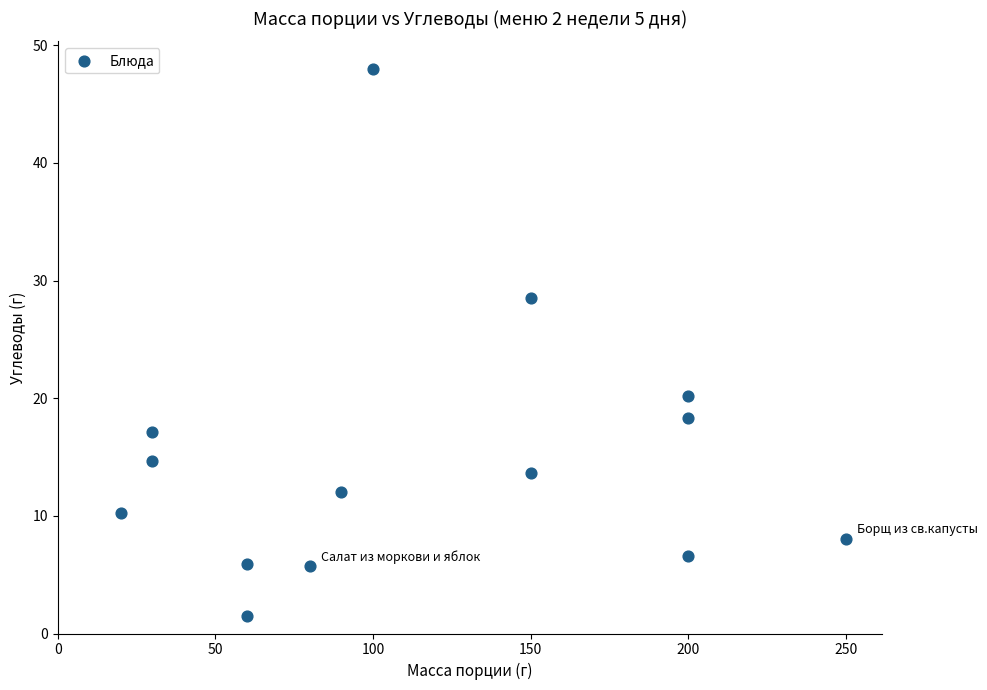

What is the range of Y values (max minus min)?

46.5